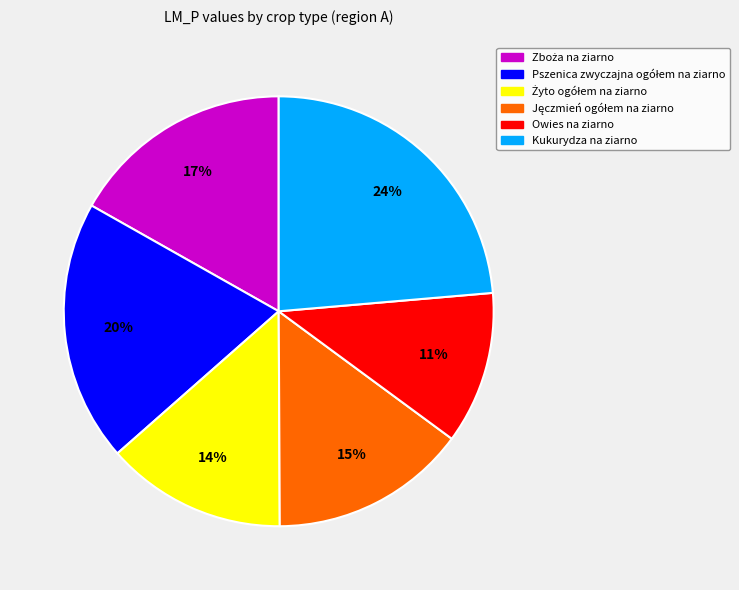

Is there a majority slice in this chart?

No